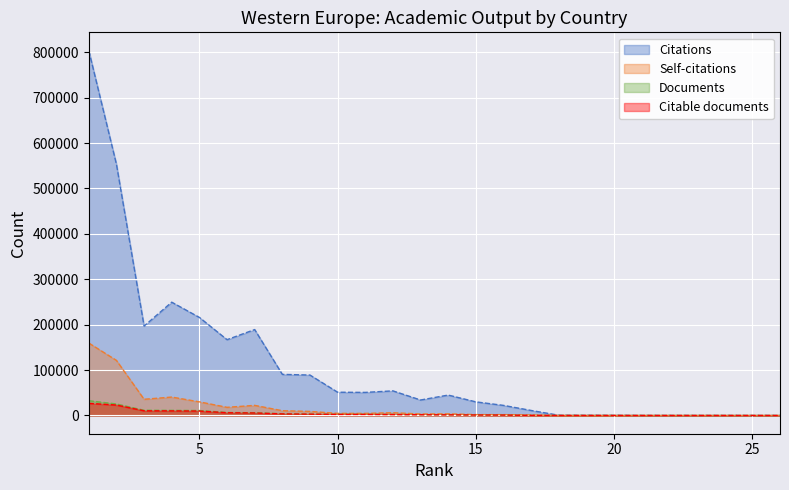

How many interior local valleys does the Citations series have?

6